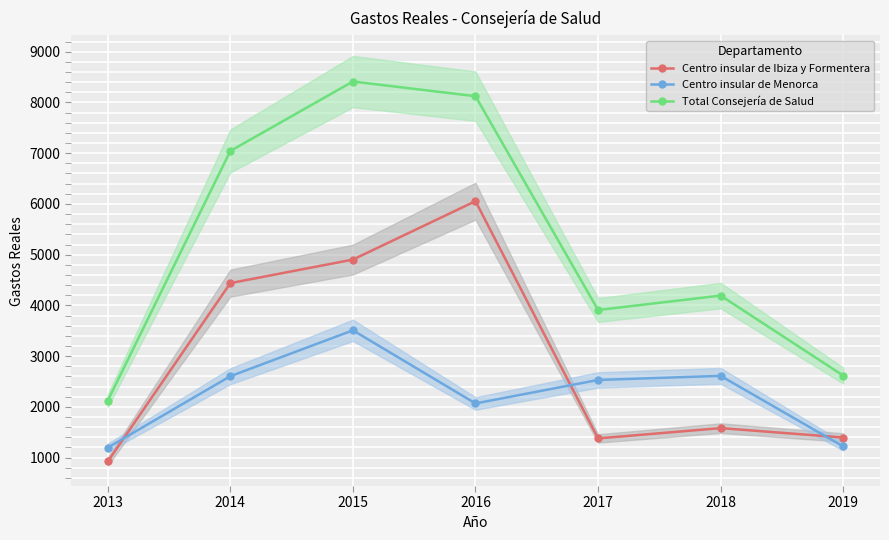

At how many categories does at least one series exceed 6228?

3